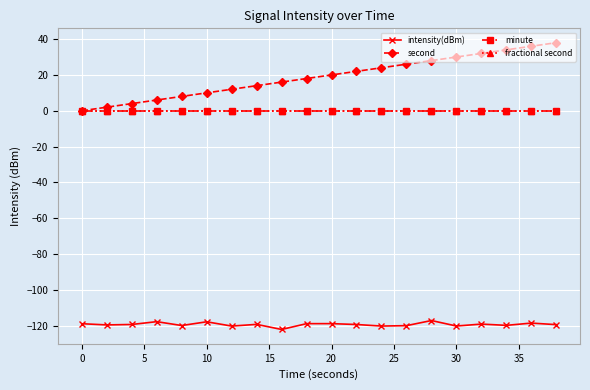

Reading right to left, extract all data points from this chart.

intensity(dBm): -119.4	-118.5	-119.8	-119.0	-120.1	-117.1	-119.9	-120.1	-119.3	-118.8	-118.8	-122.0	-119.2	-120.2	-117.8	-119.8	-117.7	-119.3	-119.5	-118.8
second: 38.0	36.0	34.0	32.0	30.0	28.0	26.0	24.0	22.0	20.0	18.0	16.0	14.0	12.0	10.0	8.0	6.0	4.0	2.0	0.0
minute: 0.0	0.0	0.0	0.0	0.0	0.0	0.0	0.0	0.0	0.0	0.0	0.0	0.0	0.0	0.0	0.0	0.0	0.0	0.0	0.0
fractional second: 0.0	0.0	0.0	0.0	0.0	0.0	0.0	0.0	0.0	0.0	0.0	0.0	0.0	0.0	0.0	0.0	0.0	0.0	0.0	0.0